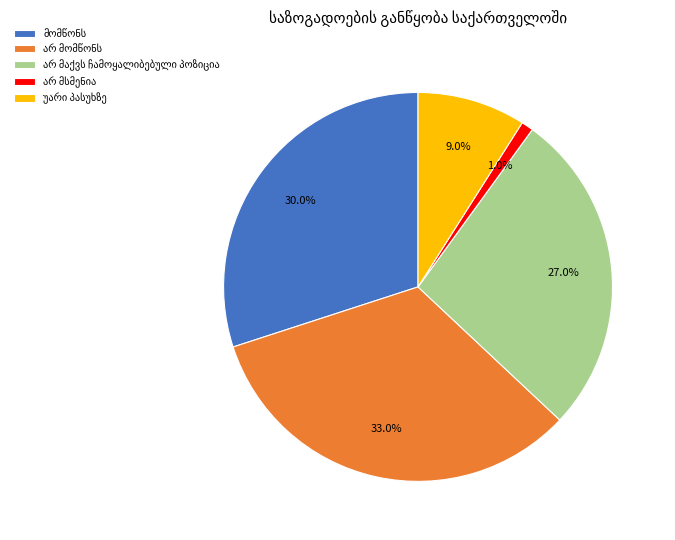

Is there any slice that represents more than half of the pie?

No